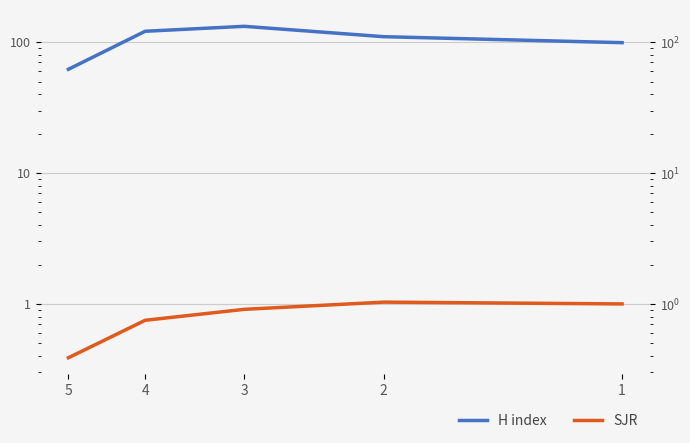

Reading right to left, what are all the values shown in this chart?

H index: 99.0	110.0	132.0	121.0	62.0
SJR: 1.0	1.0	0.9	0.8	0.4